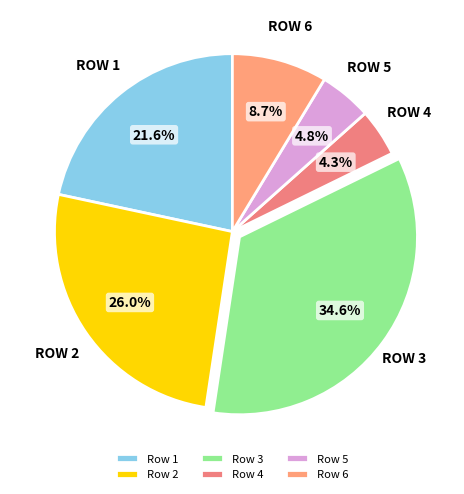

Rank the categories by value from highest to lowest.

Row 3, Row 2, Row 1, Row 6, Row 5, Row 4